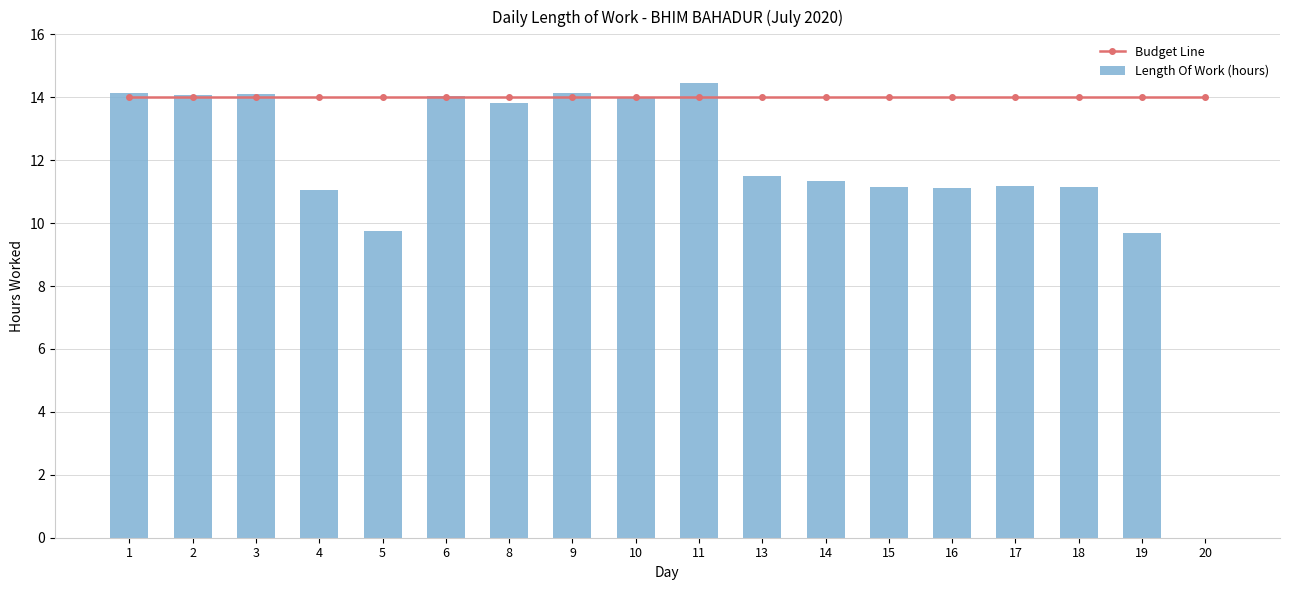

Which category has the lowest value across all series?

20